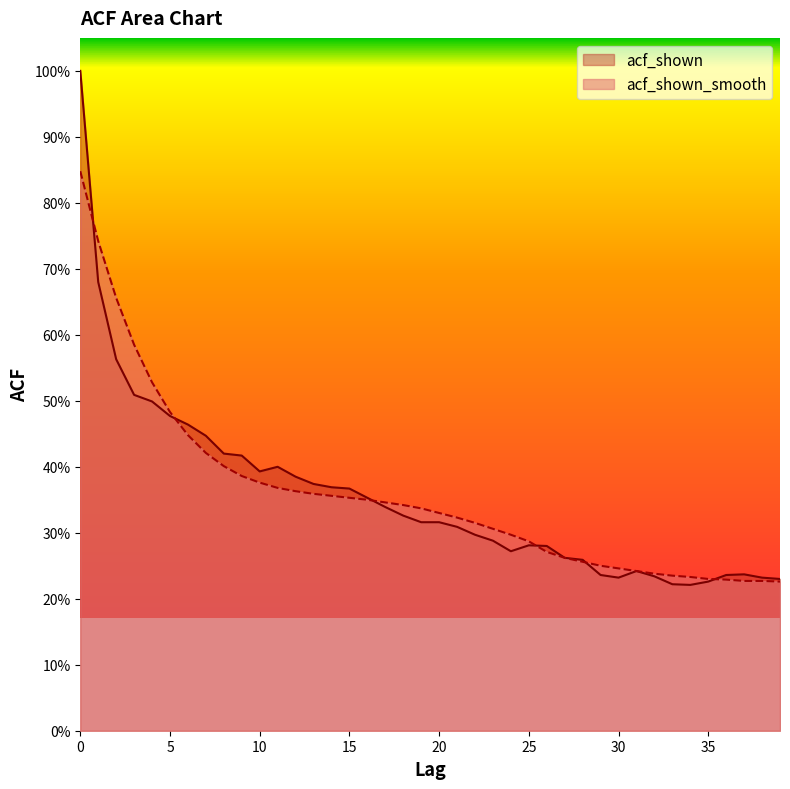

Where do acf_shown and acf_shown_smooth first cross each other?

0 and 1